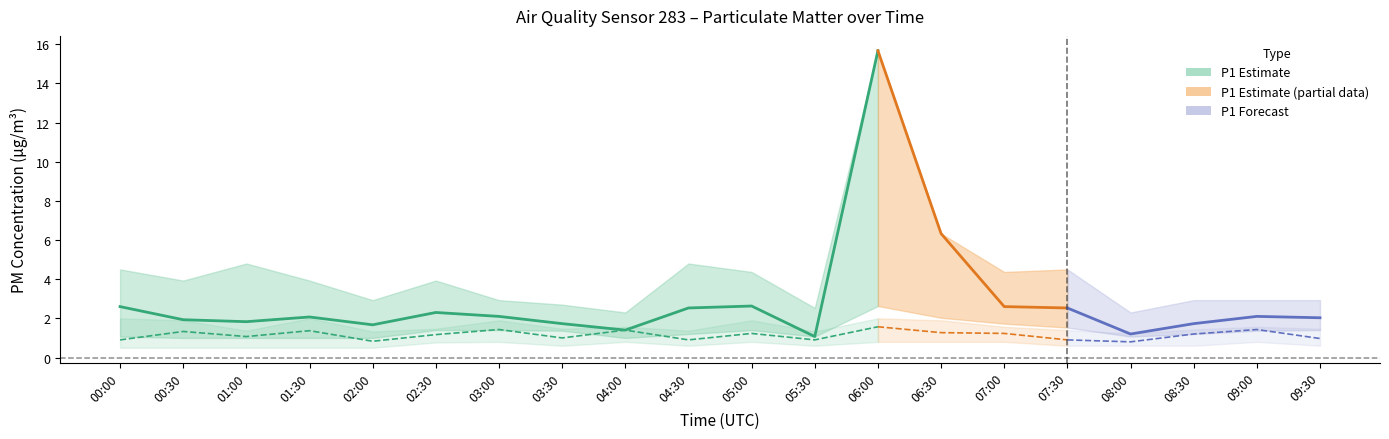

Does the chart have visible grid lines?

No